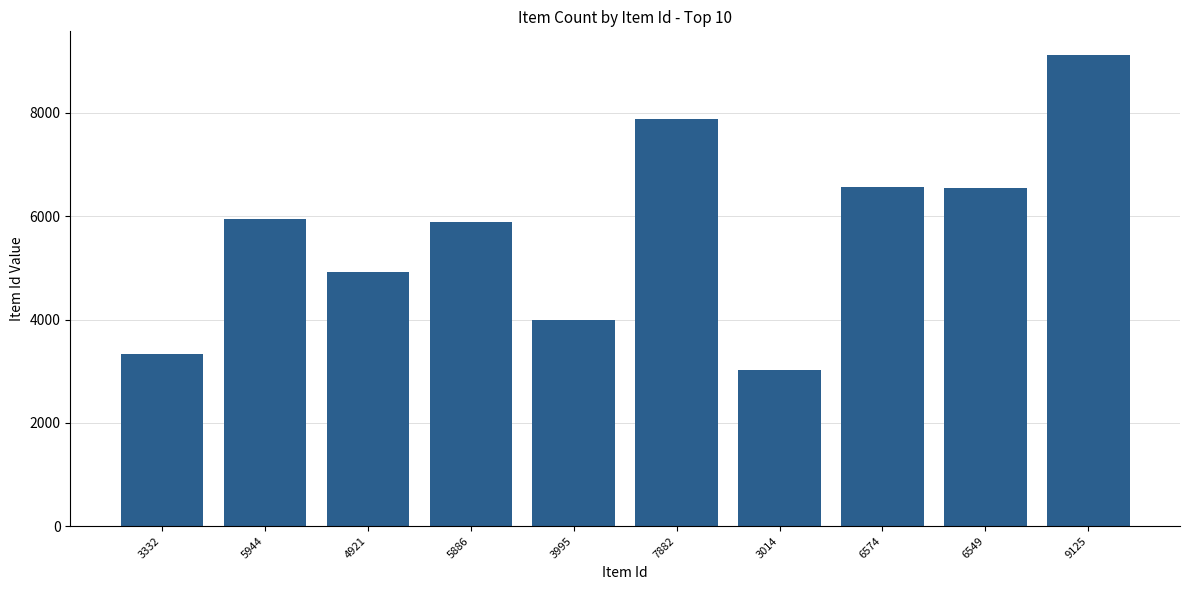

What is the approximate value at 6574, to the nearest 50?

6550